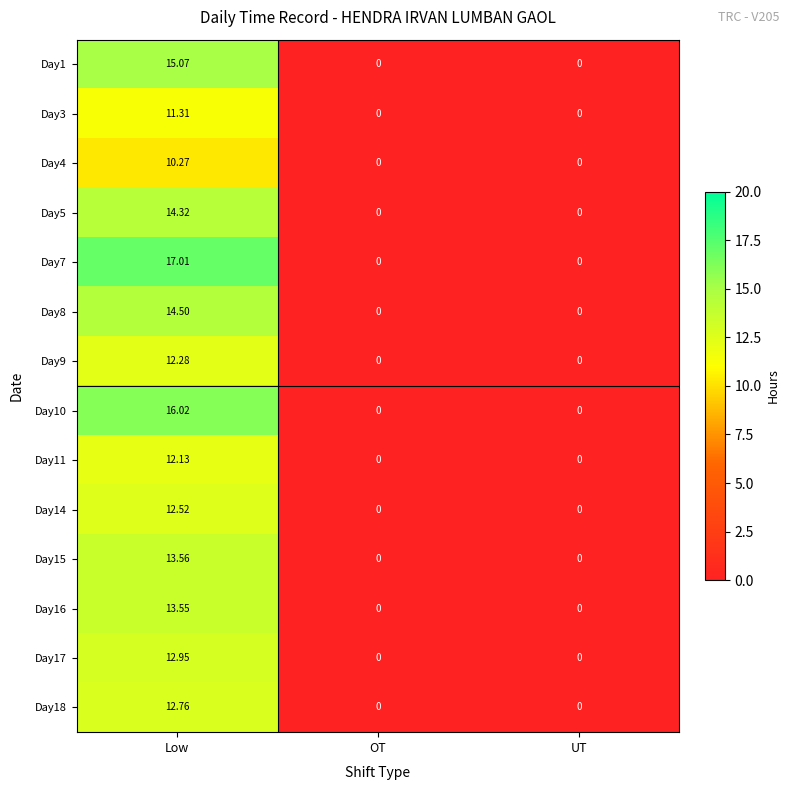

What is the maximum value shown in the chart?

17.0